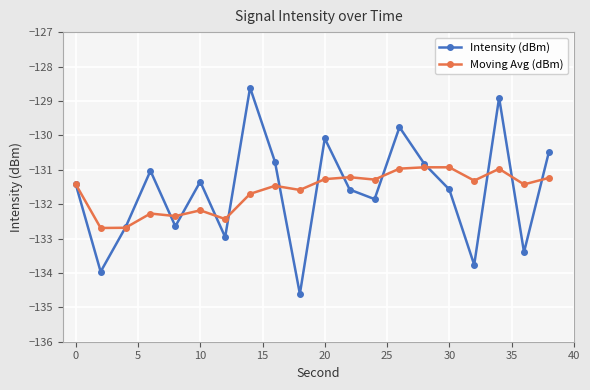

What is the value of the Intensity (dBm) point at the 13th from the left?

-131.9